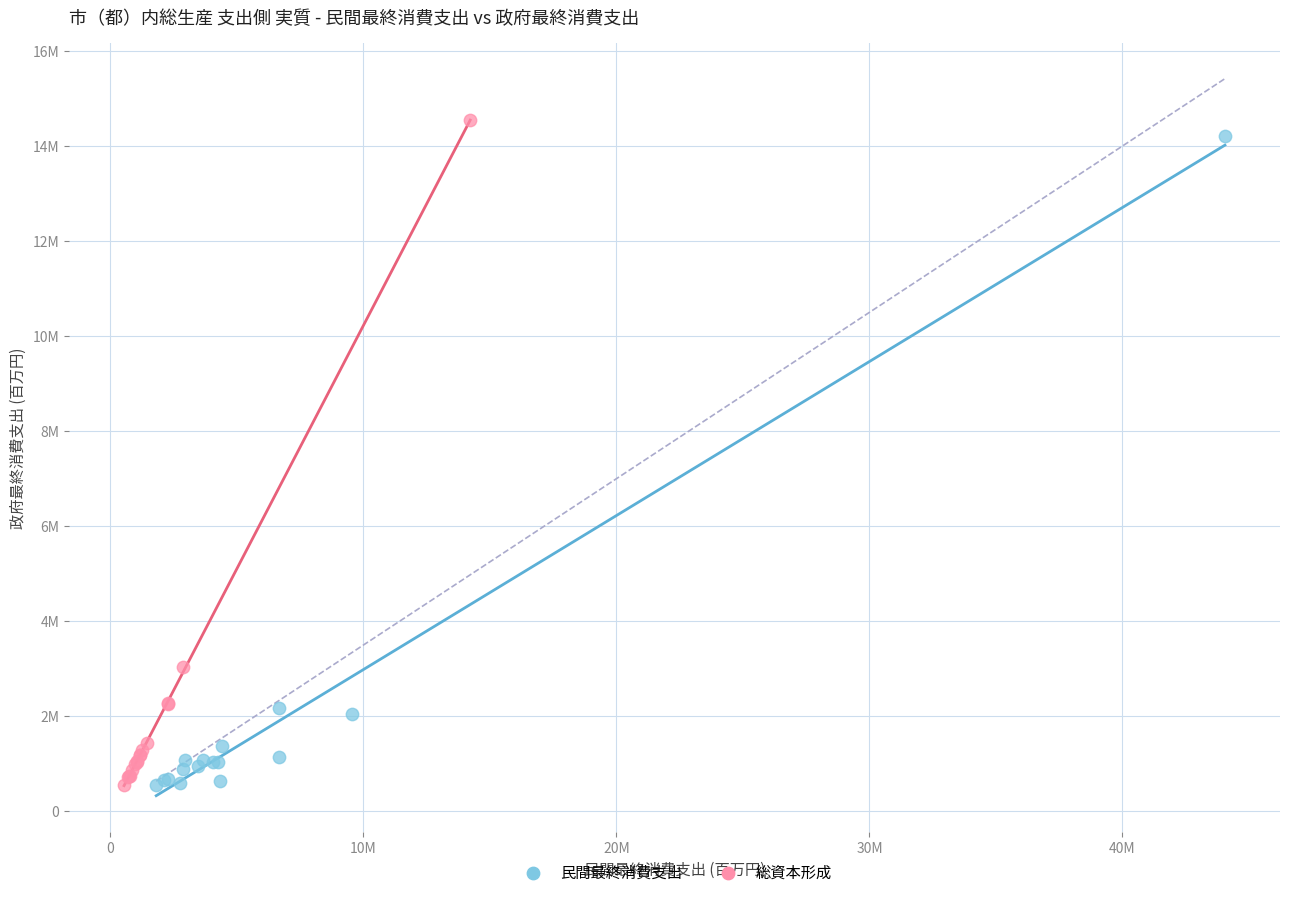

What are all the series names shown in the legend?

民間最終消費支出, 総資本形成